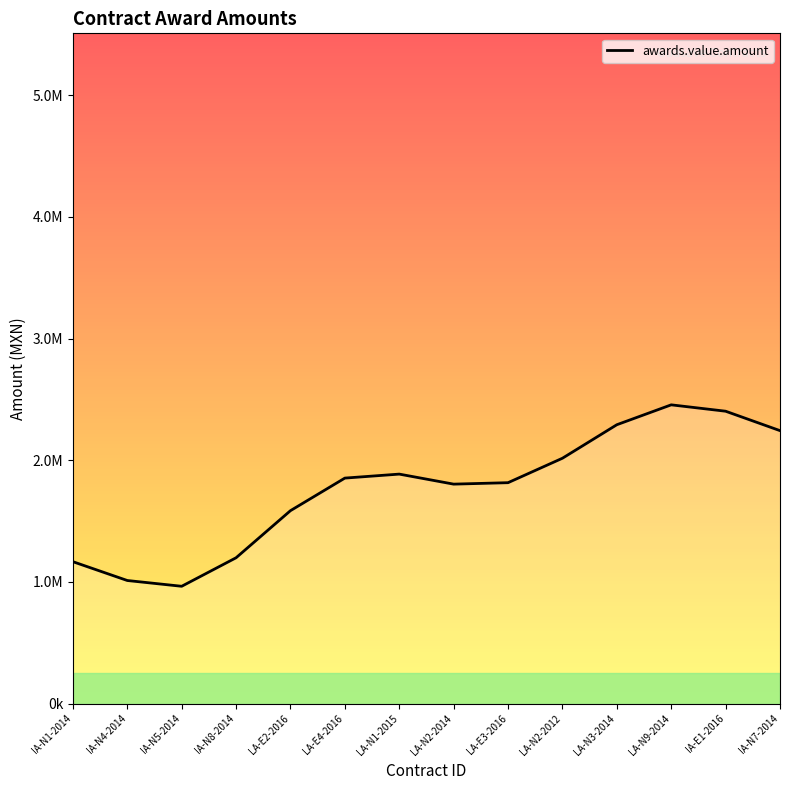

Which label corresponds to the largest value in the chart?

LA-N9-2014